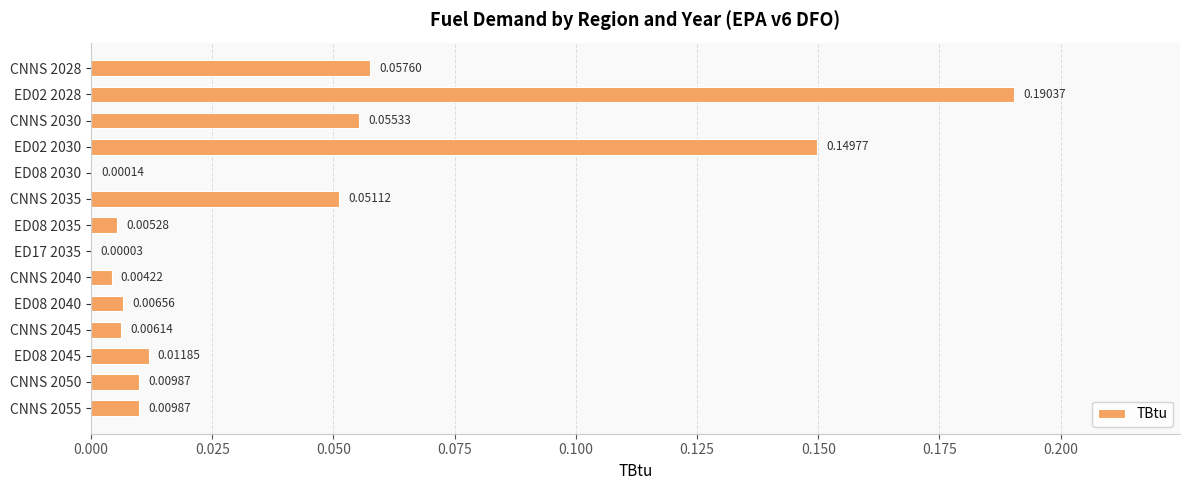

What is the sum of all values?

0.6